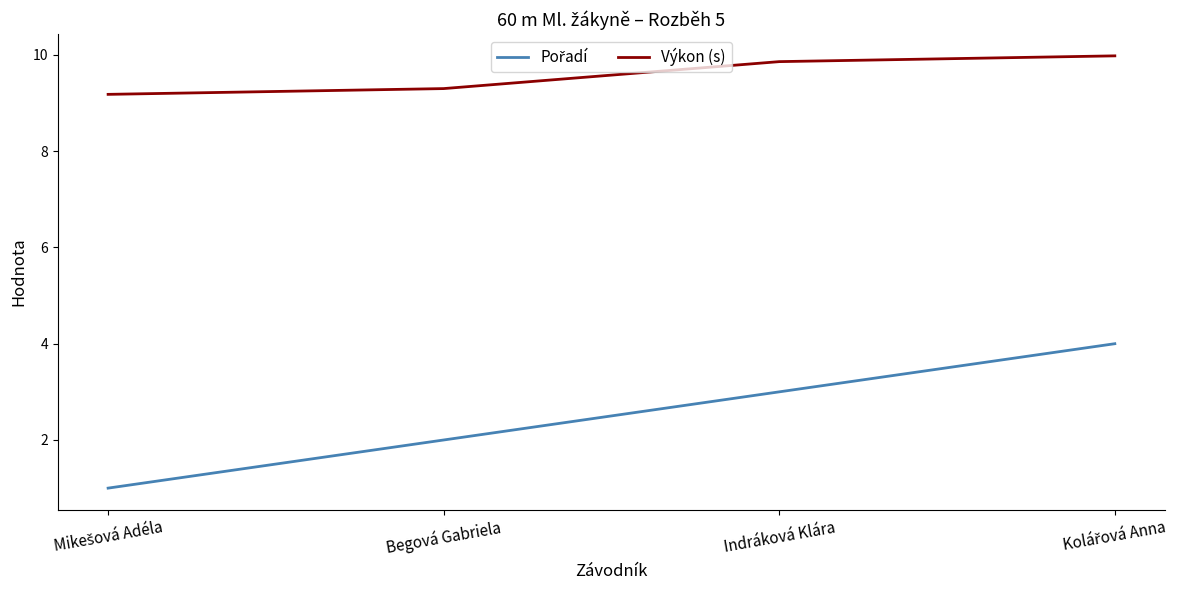

The Výkon (s) series shows 9.9 at Indráková Klára. True or false?

True